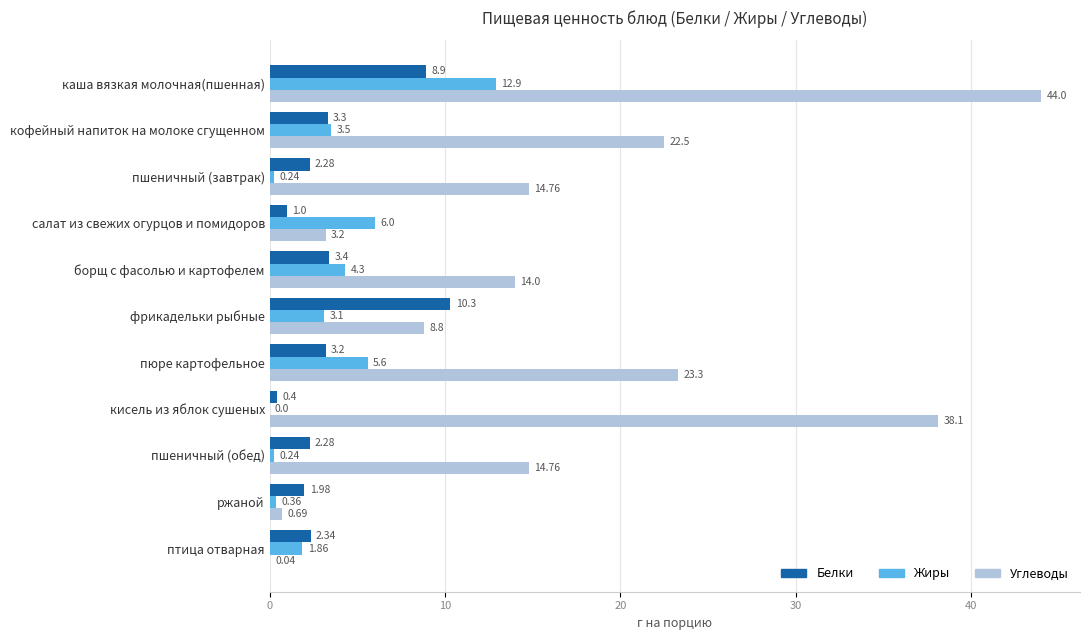

Between пшеничный (обед) and птица отварная, which series saw the biggest shift?

Углеводы